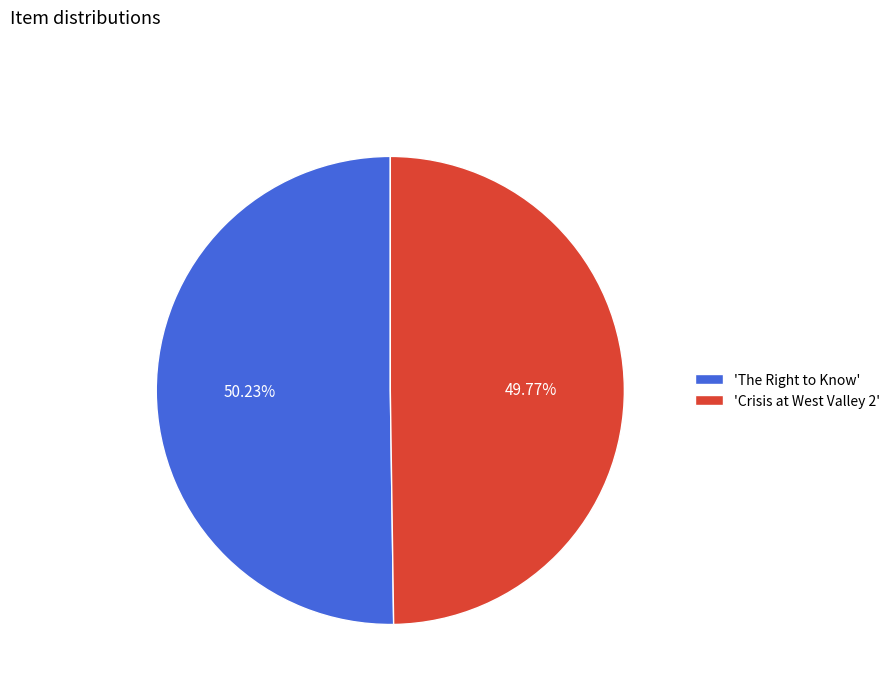

Does any single category account for the majority?

Yes